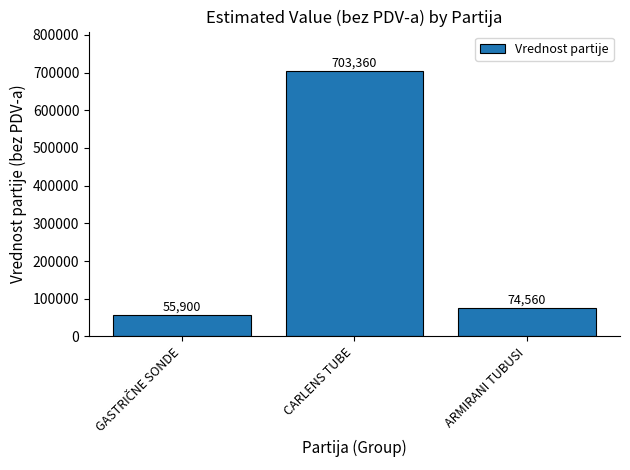

Are the bars horizontal?

No